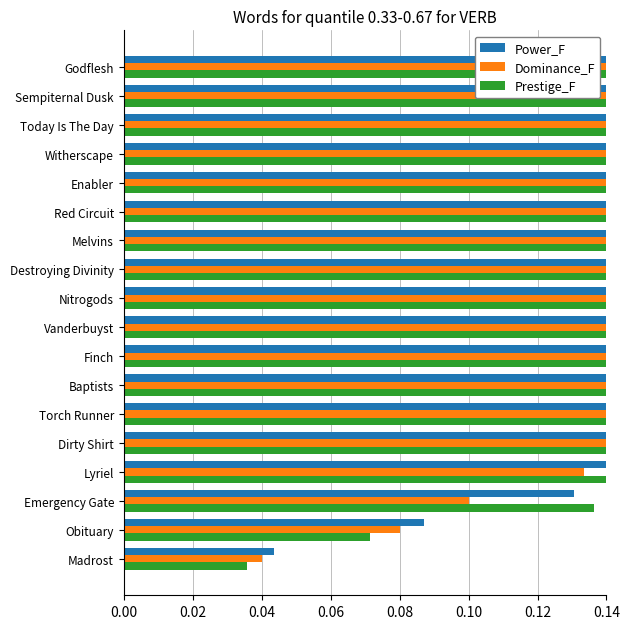

At how many categories does at least one series exceed 0?

18